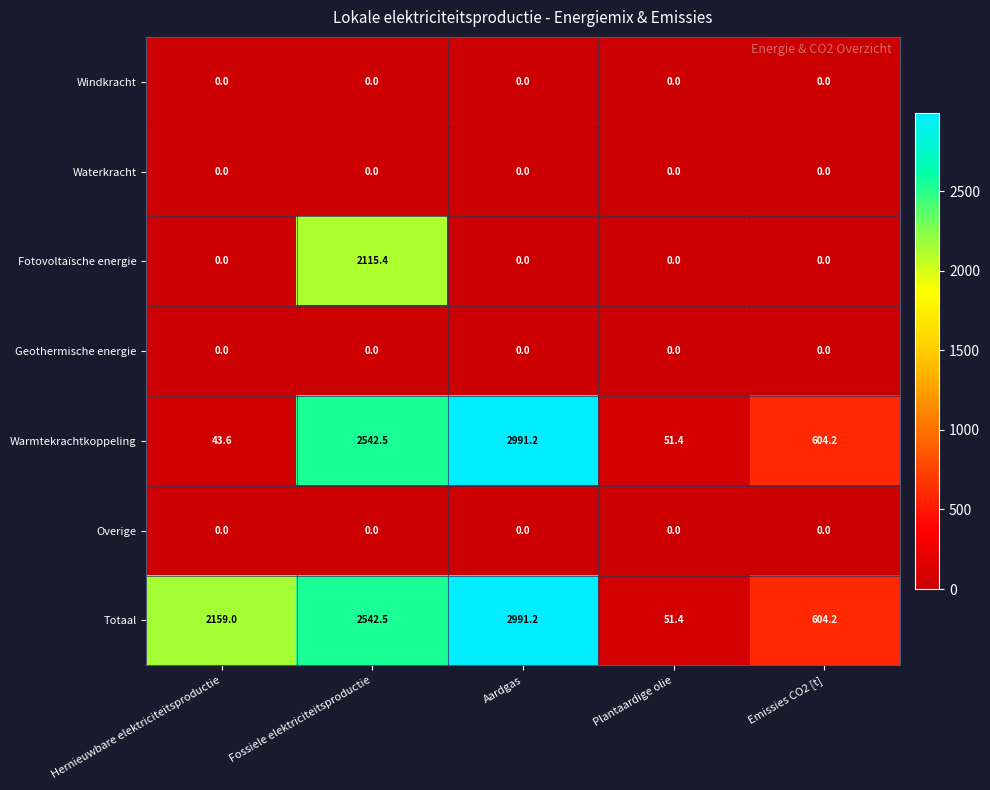

What is the average value of the Warmtekrachtkoppeling series?

1246.6